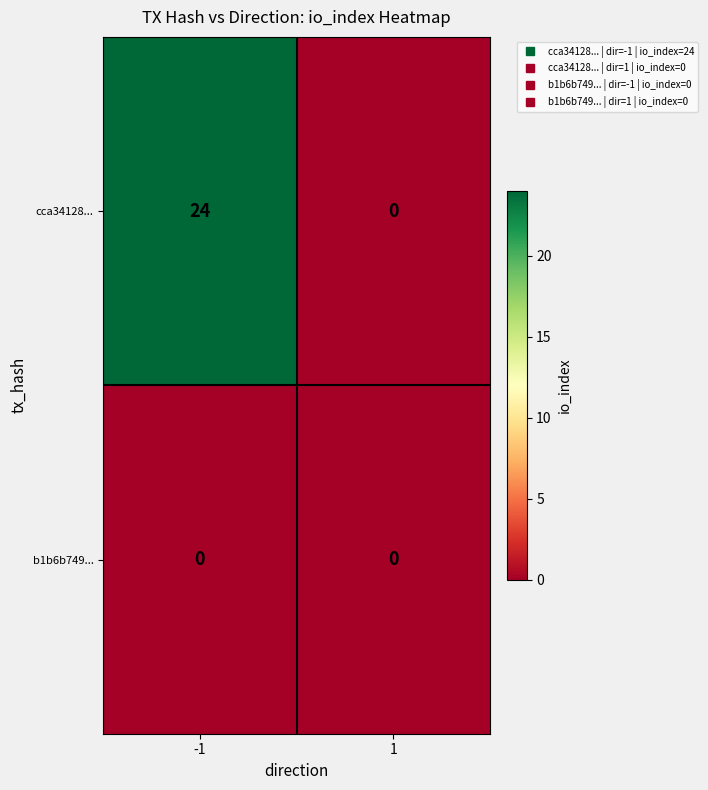

List the series in order of their peak value, lowest first.

b1b6b749..., cca34128...